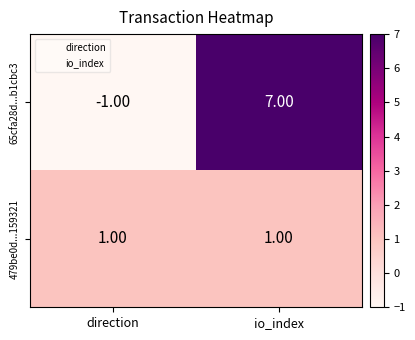

List the series in order of their overall mean, highest first.

65cfa28d...b1cbc3, 479be0d...159321